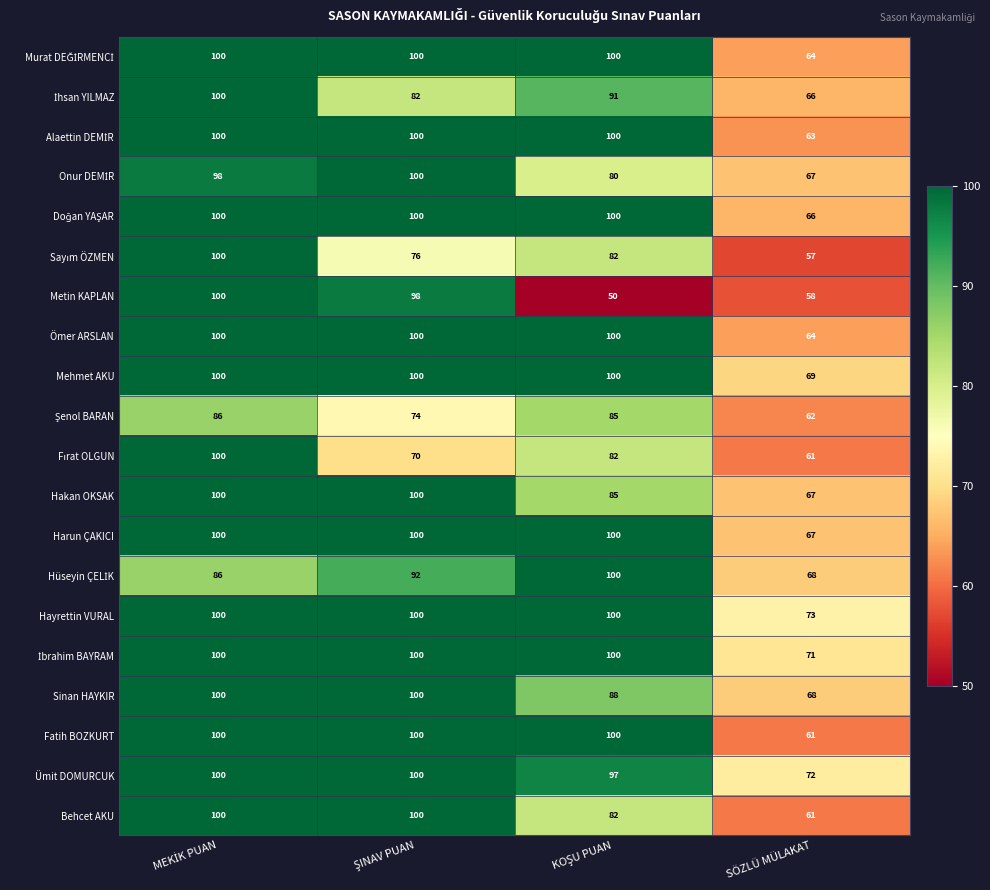

Which series has the largest total across all categories?

Hayrettin VURAL